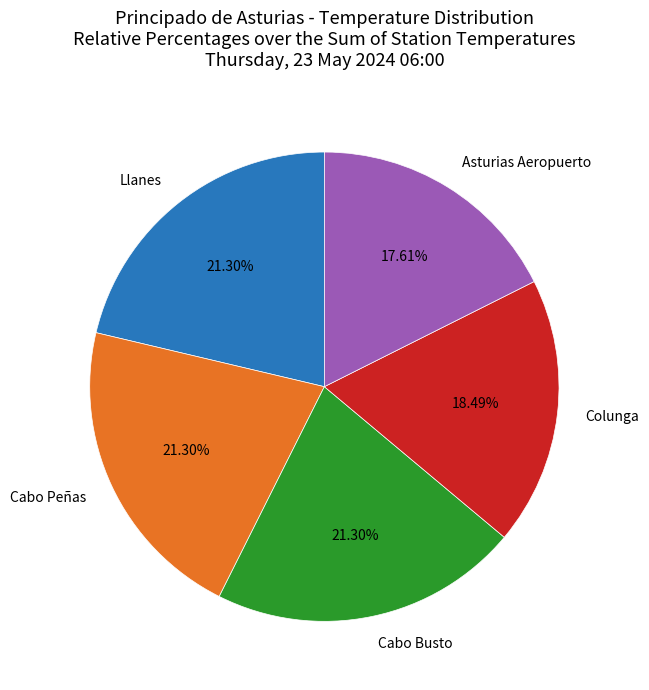

What is the ratio of the value at Colunga to the value at Cabo Busto?

0.9